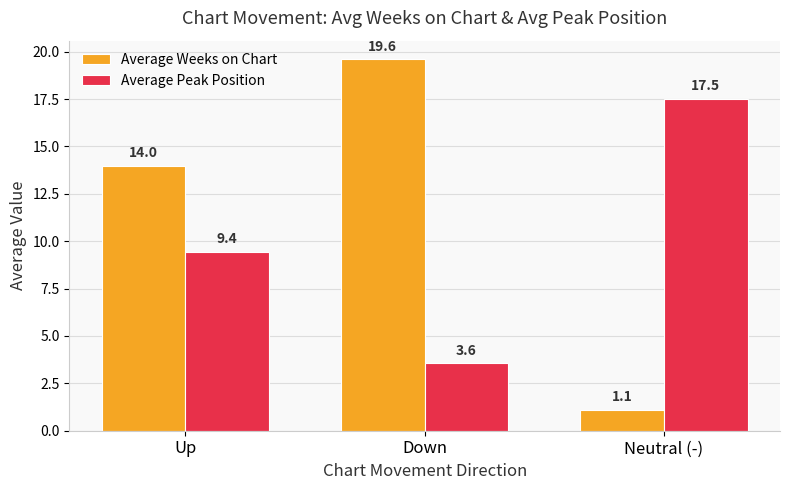

How many values in the Average Peak Position series exceed 9?

2